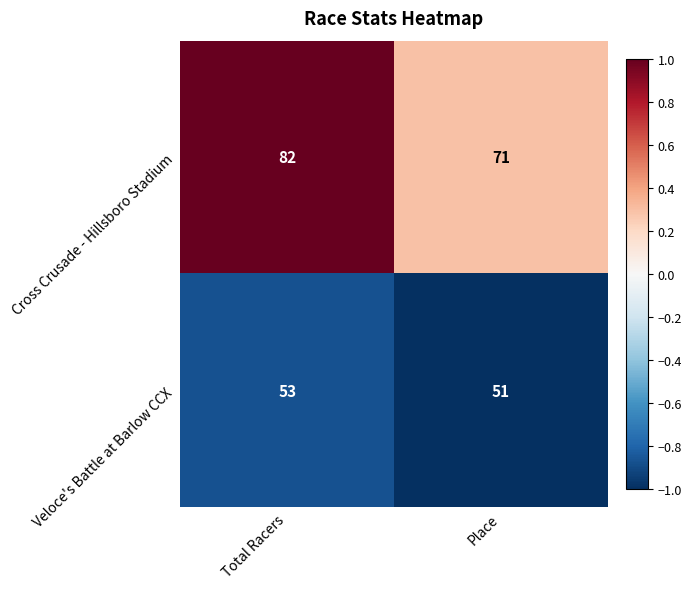

What is the lowest value of the Cross Crusade - Hillsboro Stadium series?

71